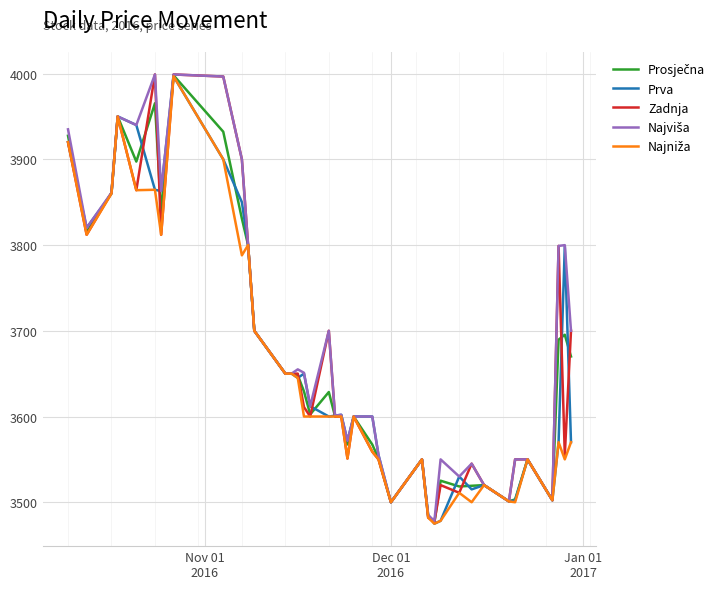

What is the lowest value of the Zadnja series?

3477.0